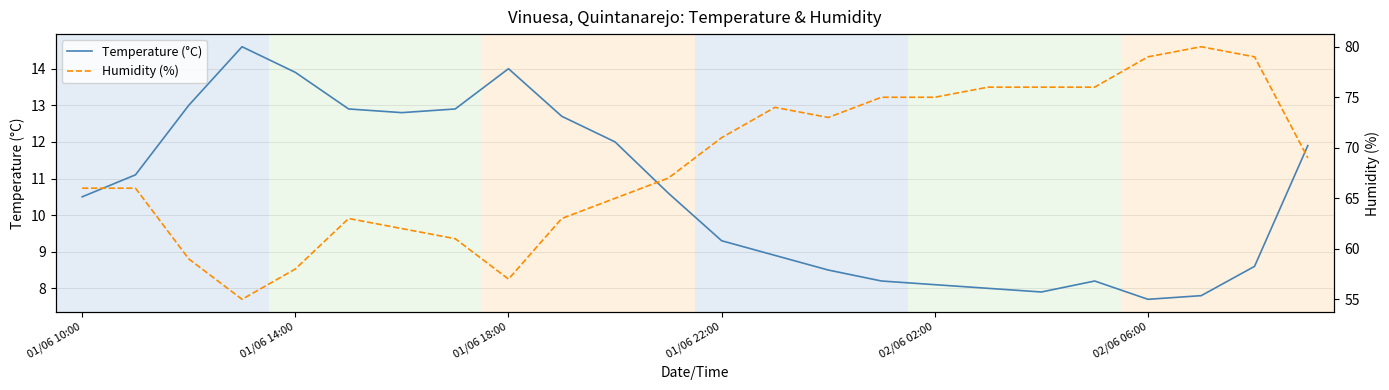

Which series has the largest total across all categories?

Humidity (%)